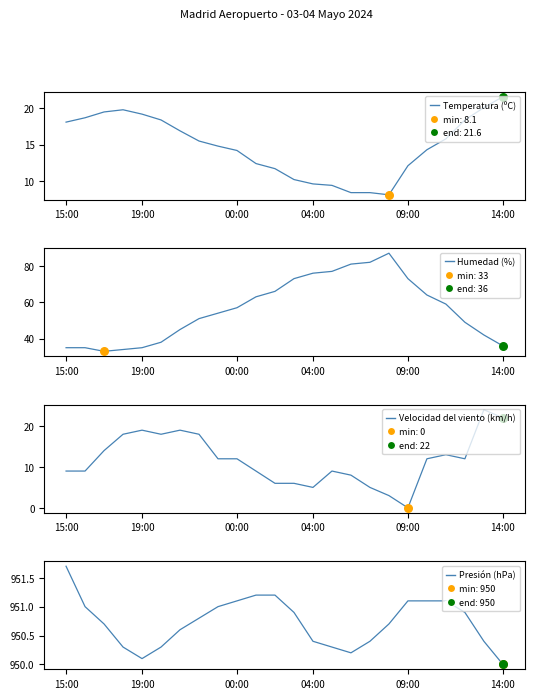

Is the value of Velocidad del viento (km/h) at 15 greater than the value of Presión (hPa) at 7?

No